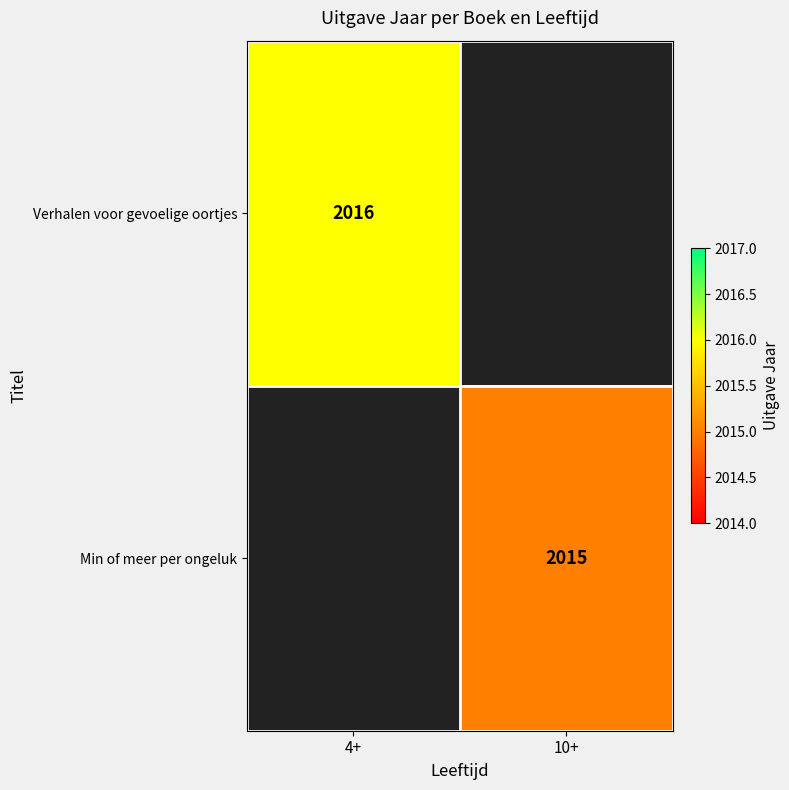

At which category does the chart reach its peak across all series?

4+